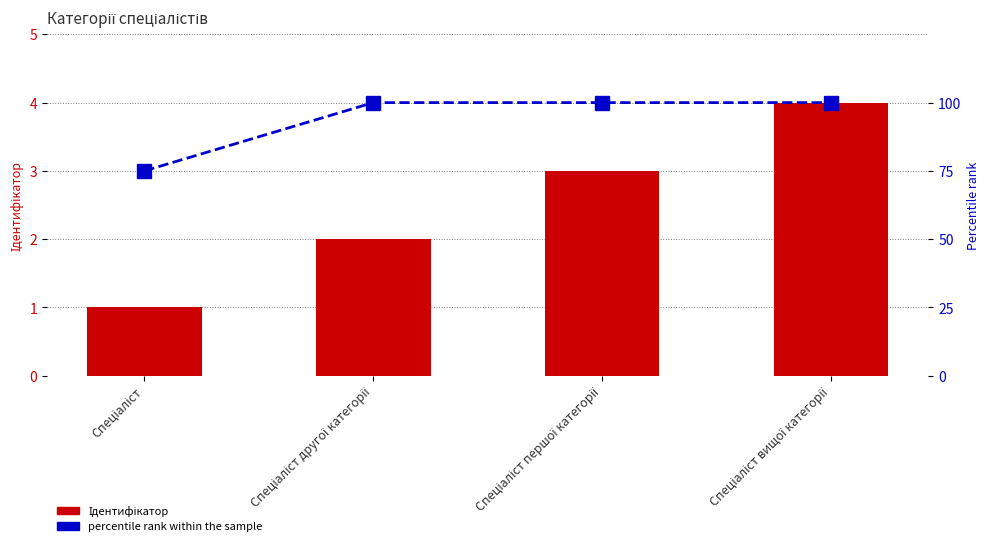

True or false: percentile rank within the sample has a value of 51 at Спеціаліст.

False